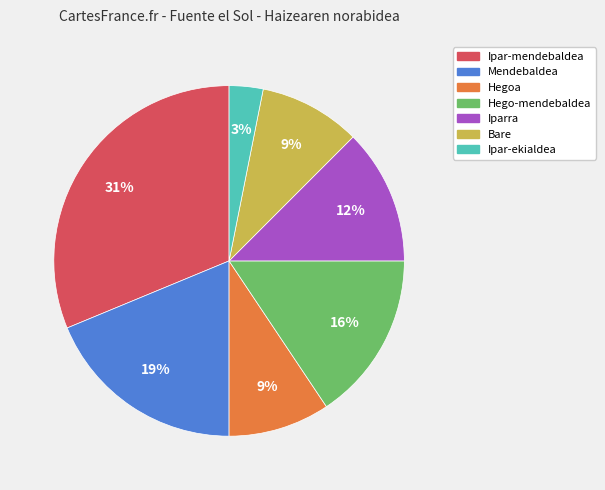

How many segments does this pie chart have?

7